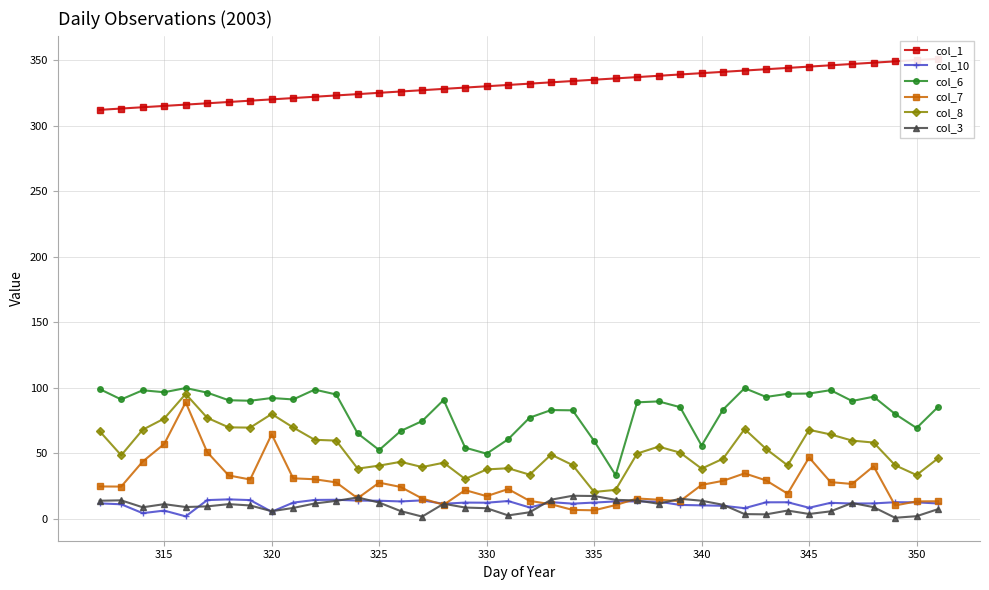

How many interior local valleys does the col_3 series have?

9